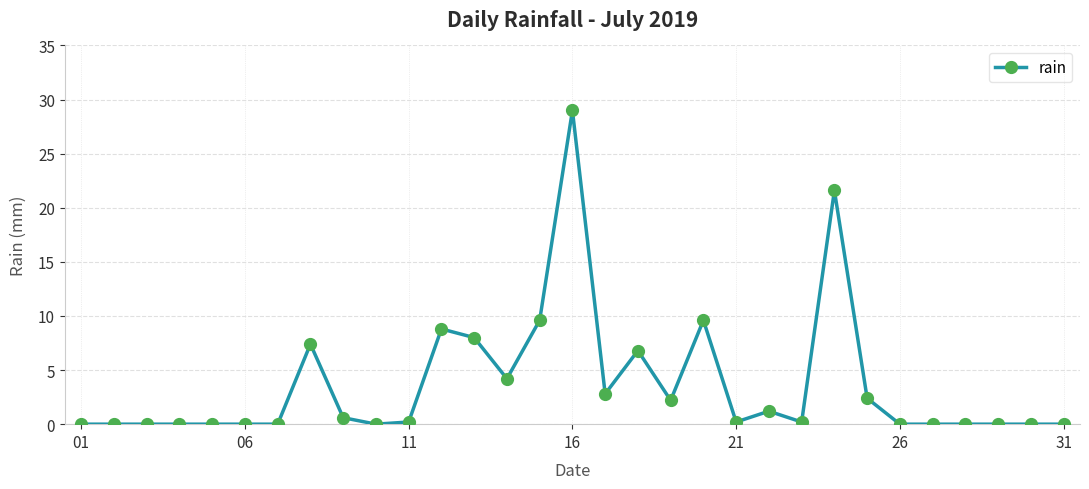

What is the sum of all values?

114.8